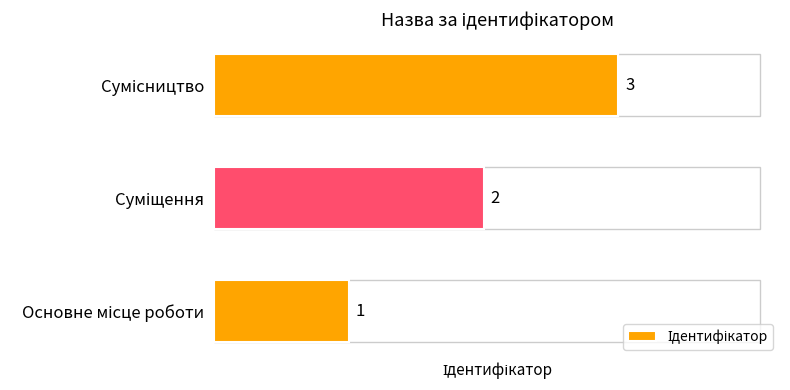

What is the greatest value displayed?

3